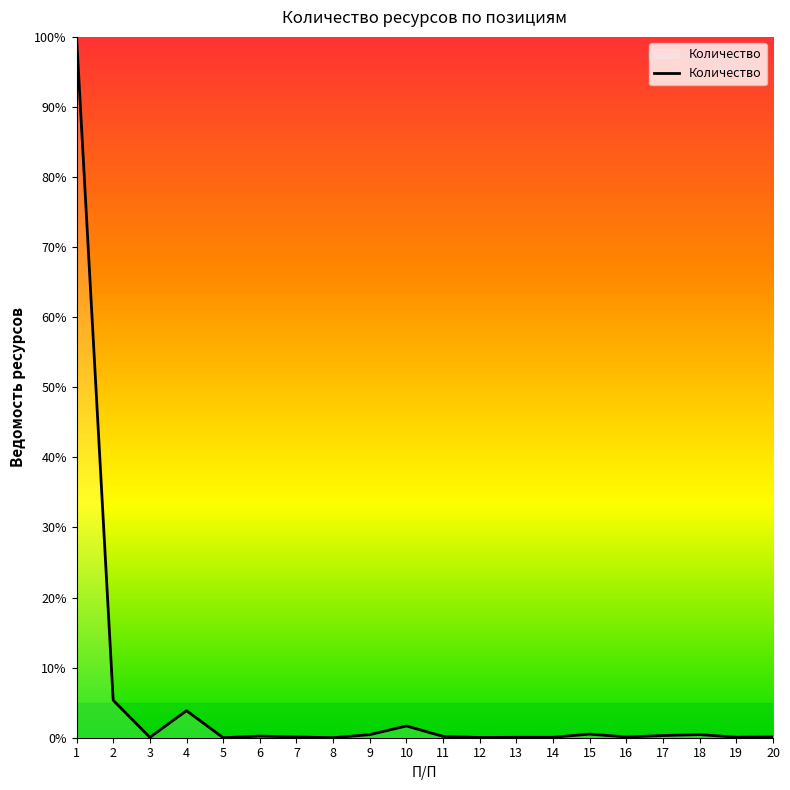

At which label is the value closest to 50?

2